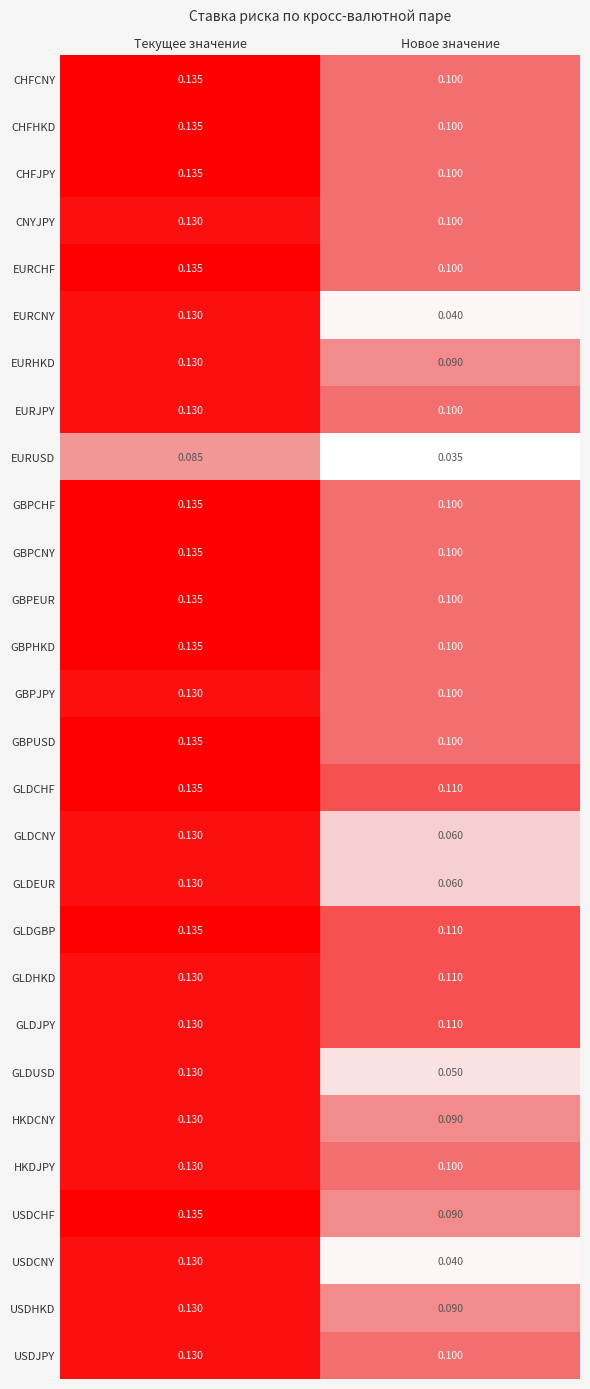

At which category does the chart reach its minimum across all series?

Новое значение